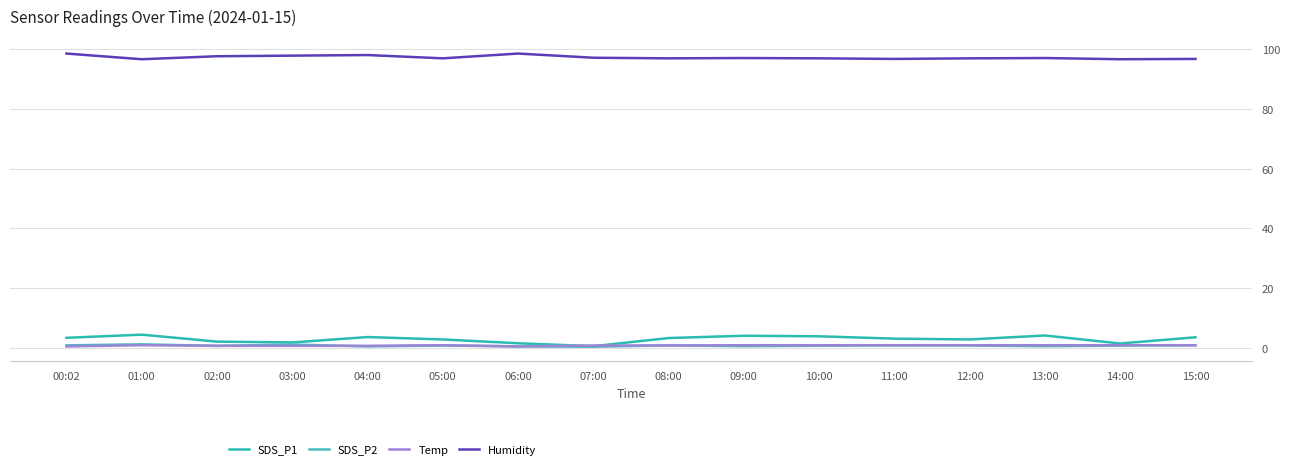

What is the difference between the Humidity values at 00:02 and 02:00?

0.9